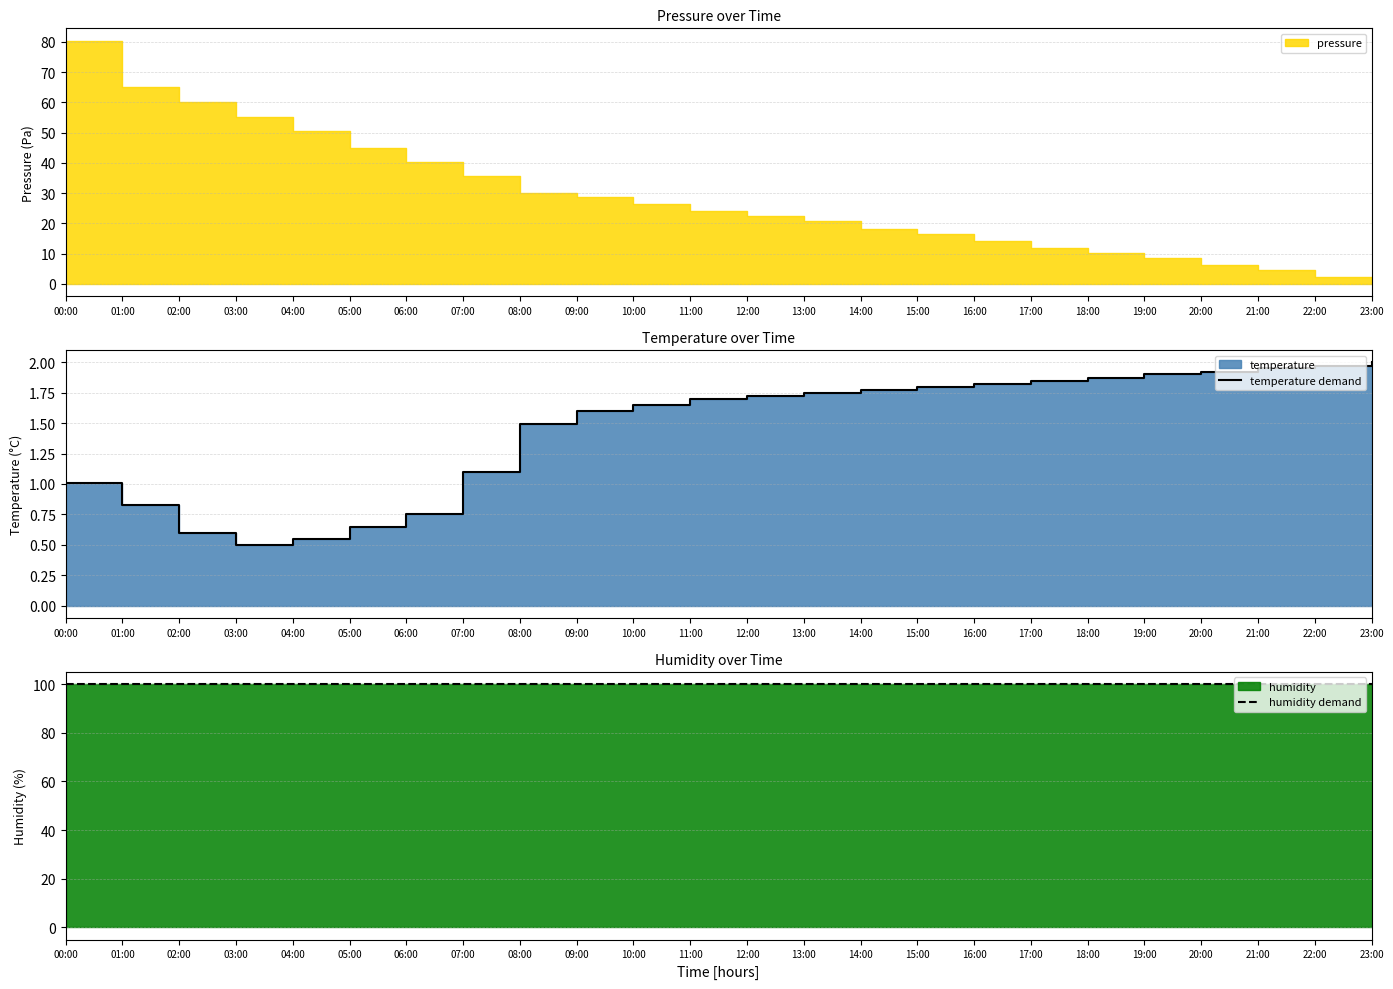

Which series has the widest spread of values?

temperature demand